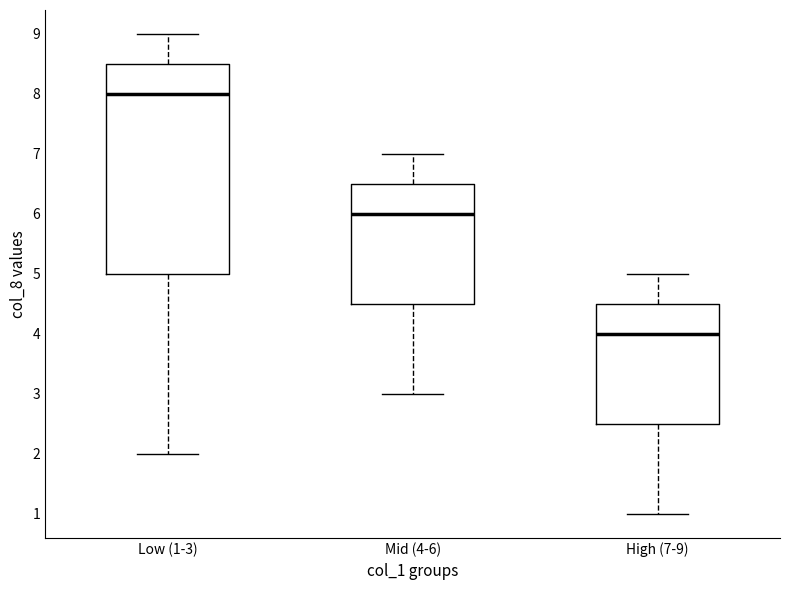

Where is the upper edge of the box for Low (1-3) on the y-axis? The values are not printed on the chart, so give them approximately, as read against the axis.

8.5